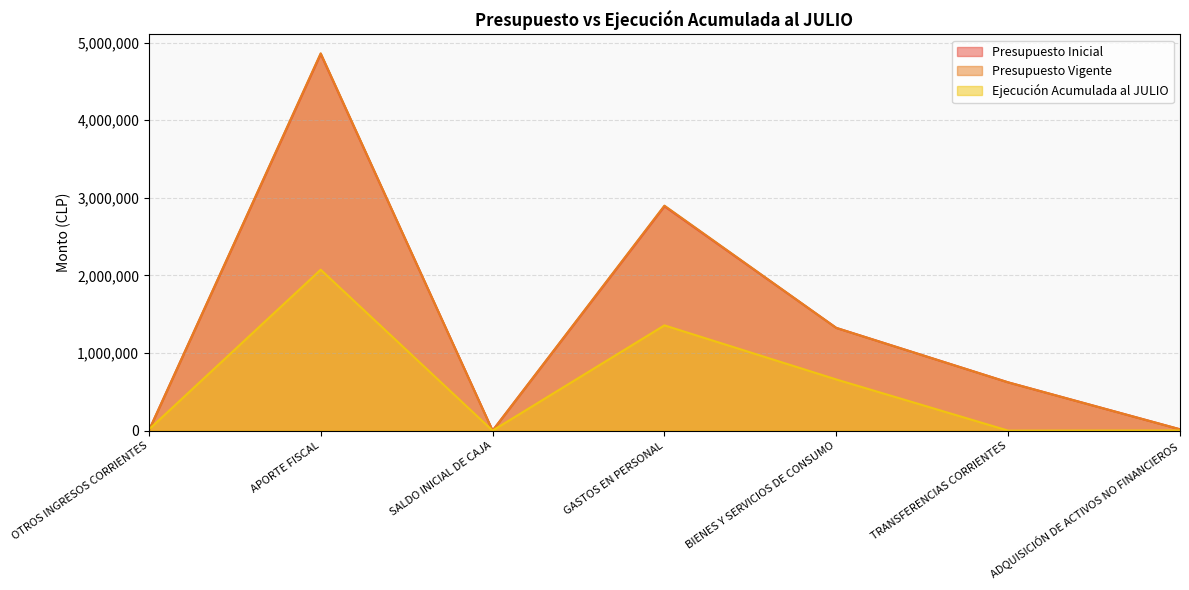

The value of Presupuesto Vigente at SALDO INICIAL DE CAJA is 6. True or false?

False